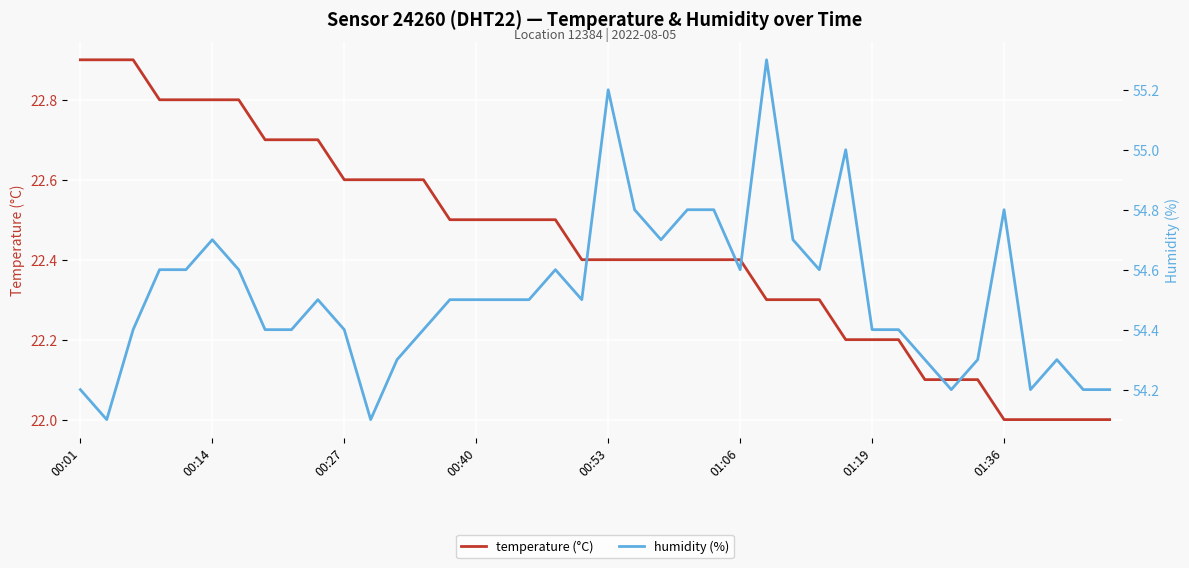

The value of humidity (%) at 37 is 87.2. True or false?

False